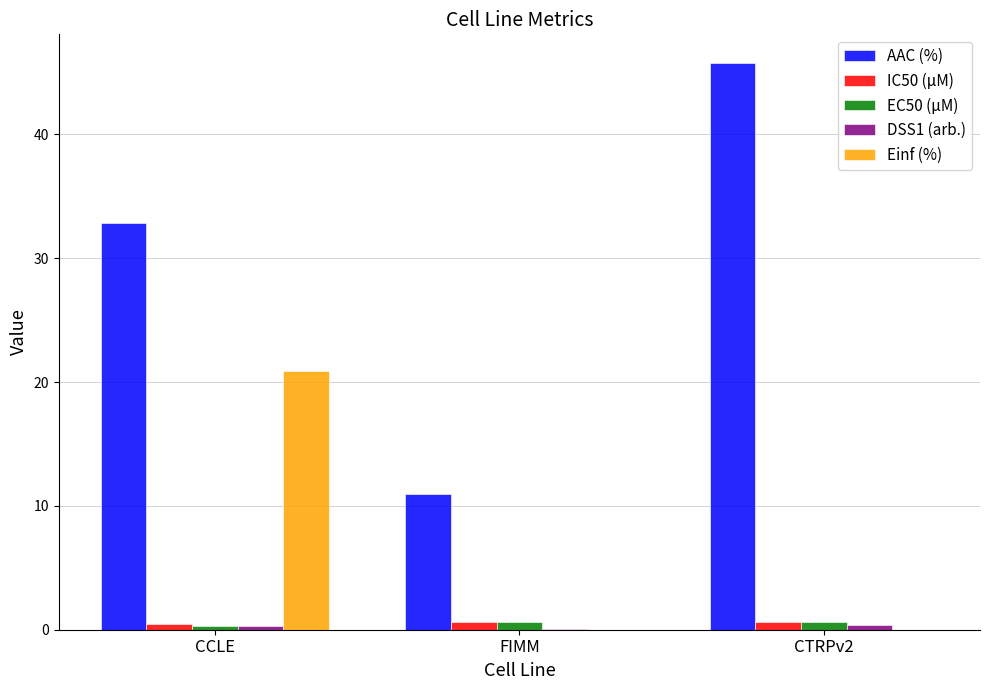

Is it true that Einf (%) equals -14.6 at FIMM?

False